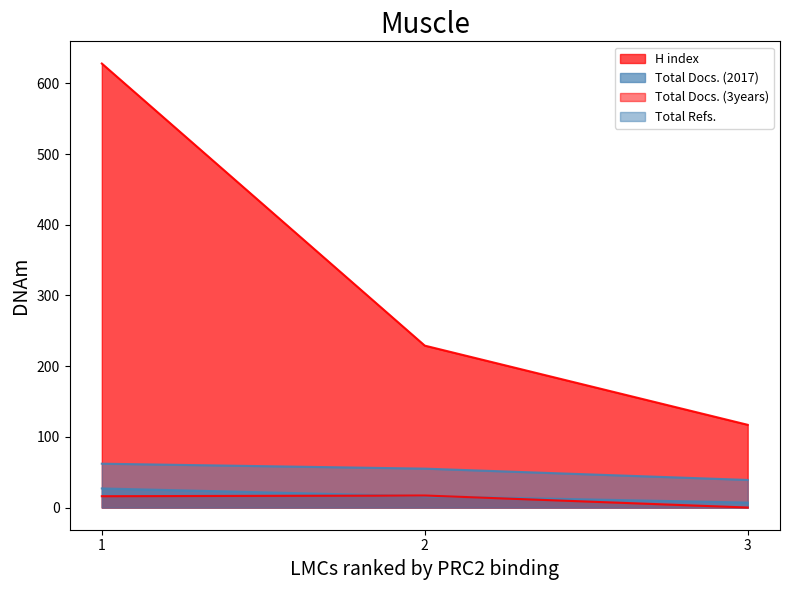

Count the Total Refs. values in the range 39 to 62.

3